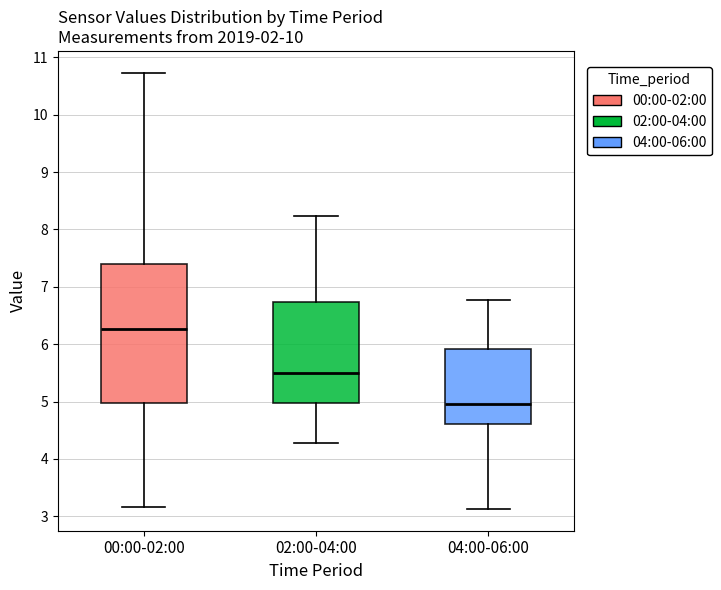

Which box's median line is the lowest?

04:00-06:00